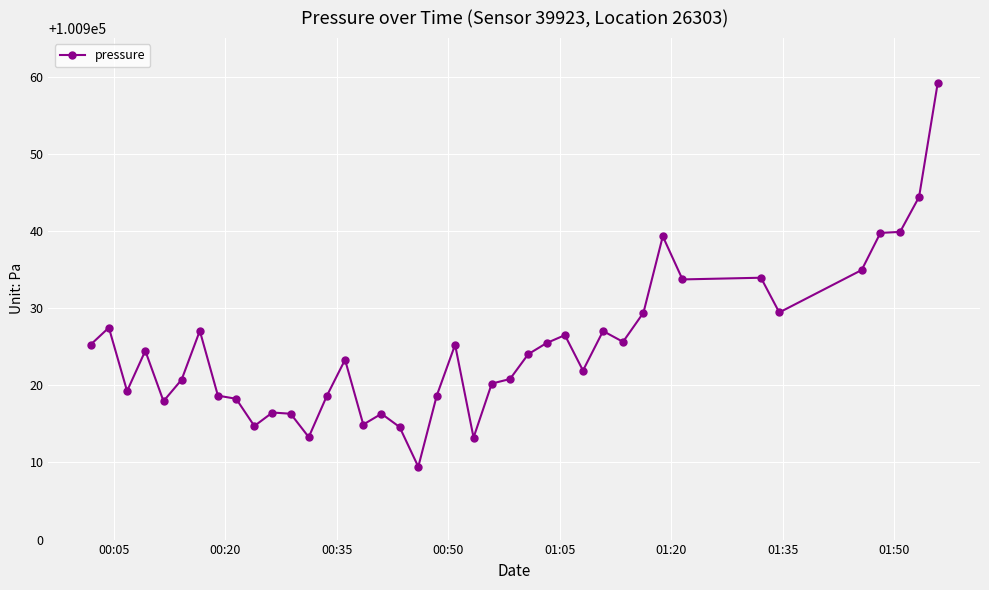

What is the average value?

100924.7